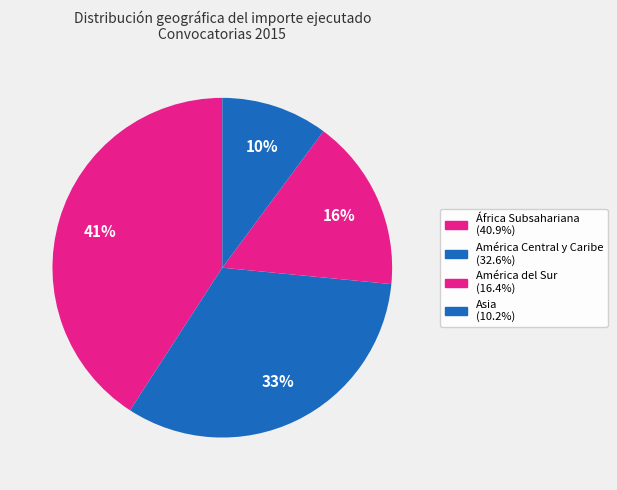

How much of the chart is everything except Asia?

89.8%